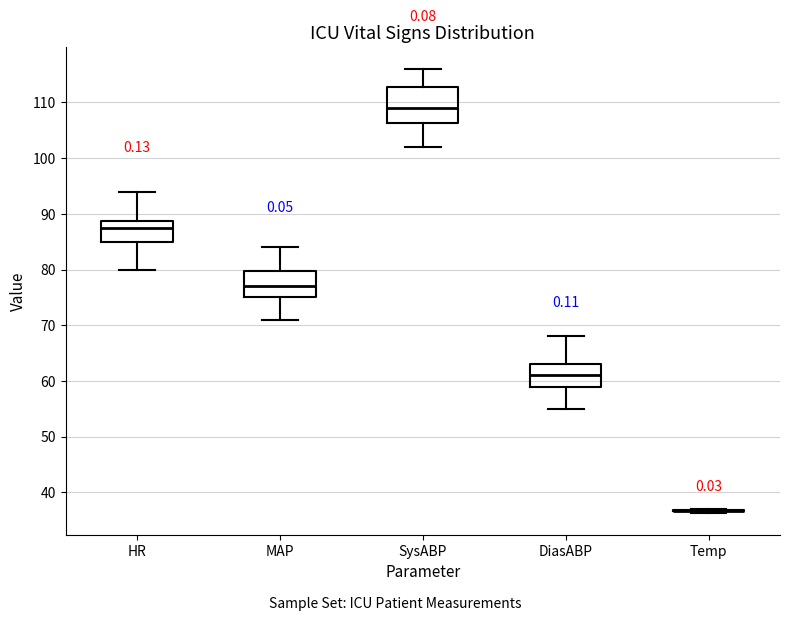

Reading left to right, transcribe this box plot: for each box, give where its median line is, the range the box spans, and where its two whiskers end, as read against the y-axis. The values are not printed on the chart, so give them approximately, as read against the axis.

HR: median 88, box 85 to 89, whiskers 80 to 94
MAP: median 77, box 75 to 80, whiskers 71 to 84
SysABP: median 109, box 106 to 113, whiskers 102 to 116
DiasABP: median 61, box 59 to 63, whiskers 55 to 68
Temp: box collapsed to a line at 37, whiskers 36 to 37